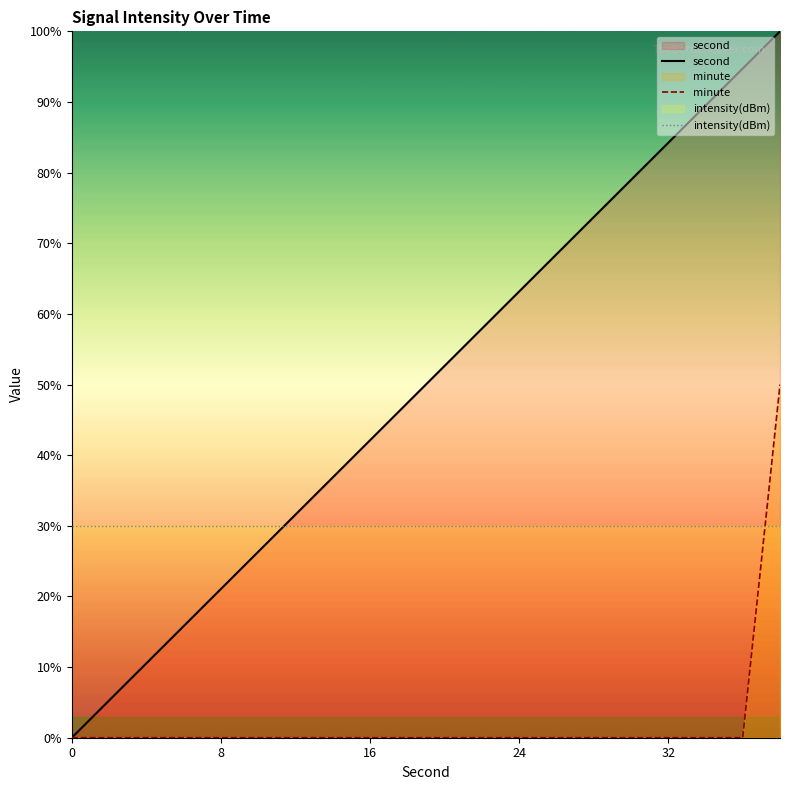

True or false: second has a value of 21.1 at 8.

True